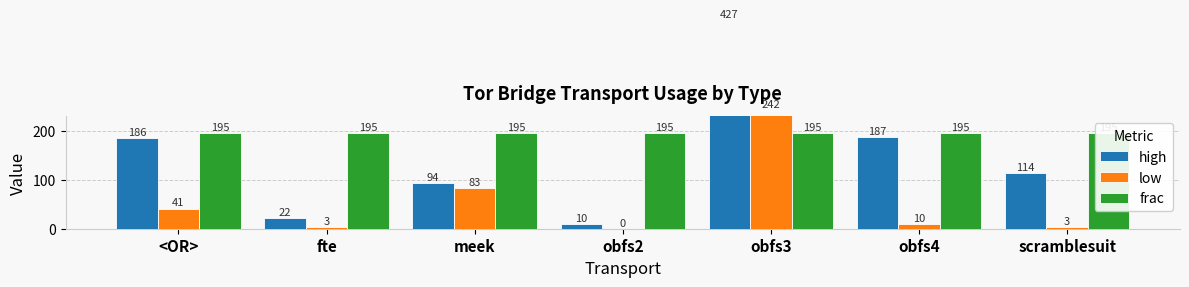

Which series has the largest total across all categories?

frac